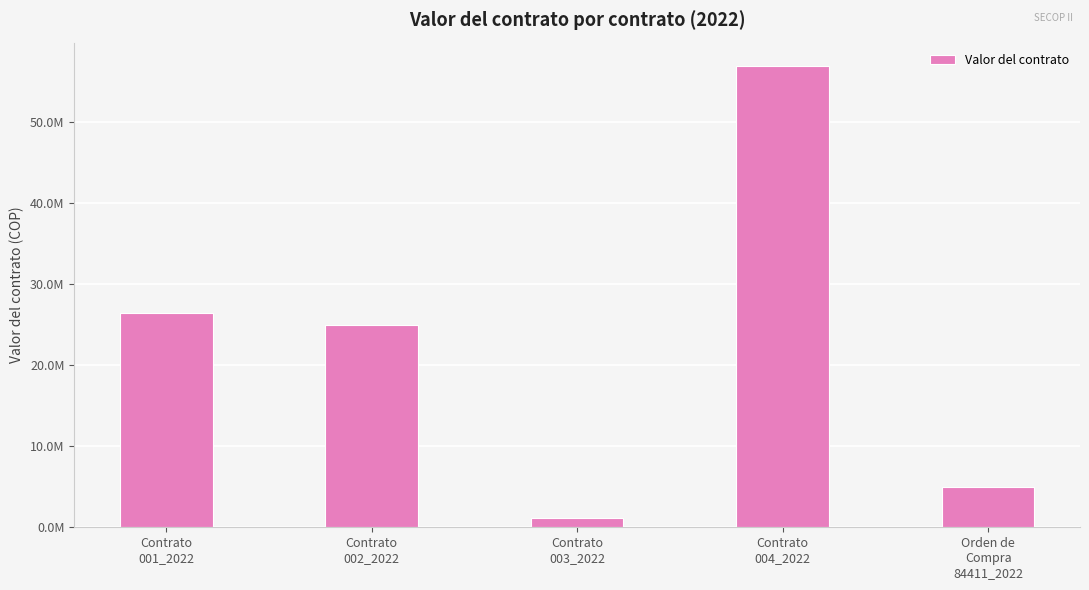

What is the difference between the second highest and minimum values?

25317547